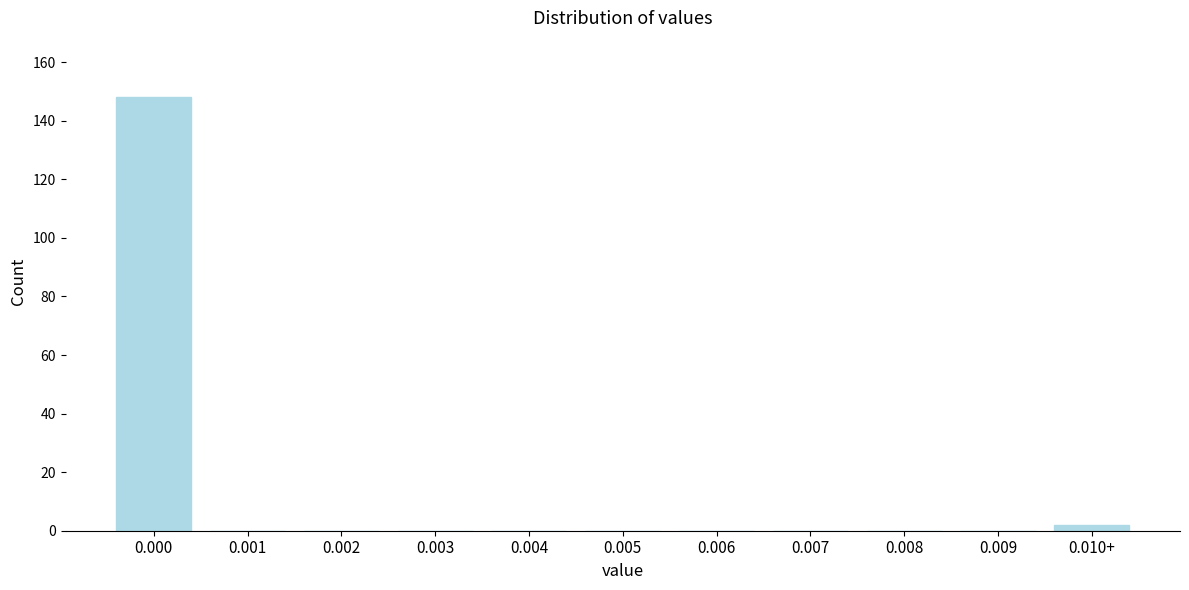

Reading left to right, list all the values displayed in this chart.

0.000=148	0.001=0	0.002=0	0.003=0	0.004=0	0.005=0	0.006=0	0.007=0	0.008=0	0.009=0	0.010+=2